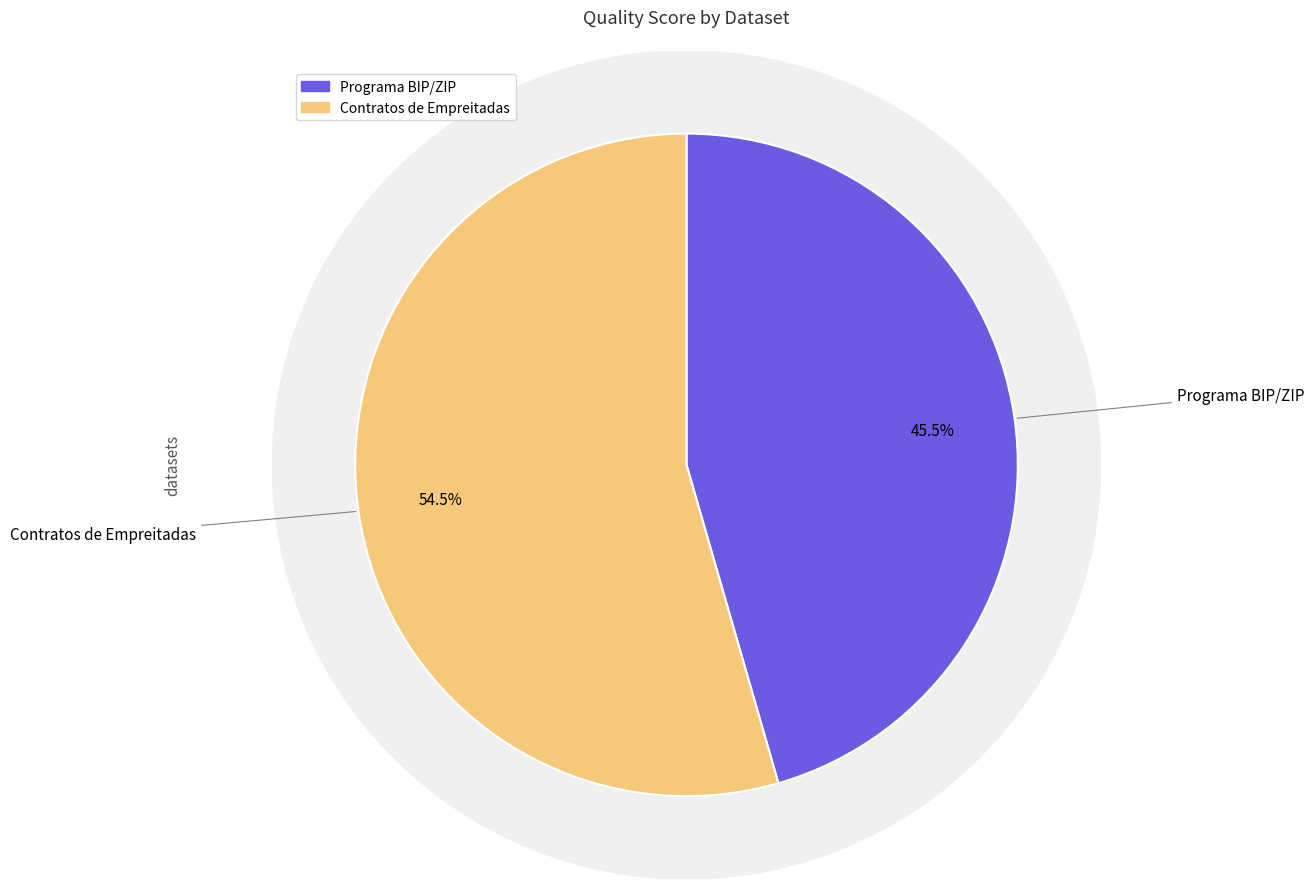

How many segments does this pie chart have?

2